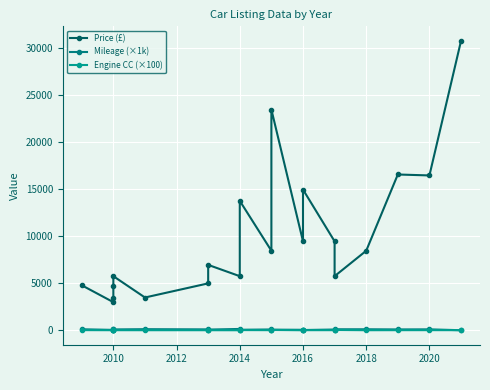

How many data points does each series have?

20